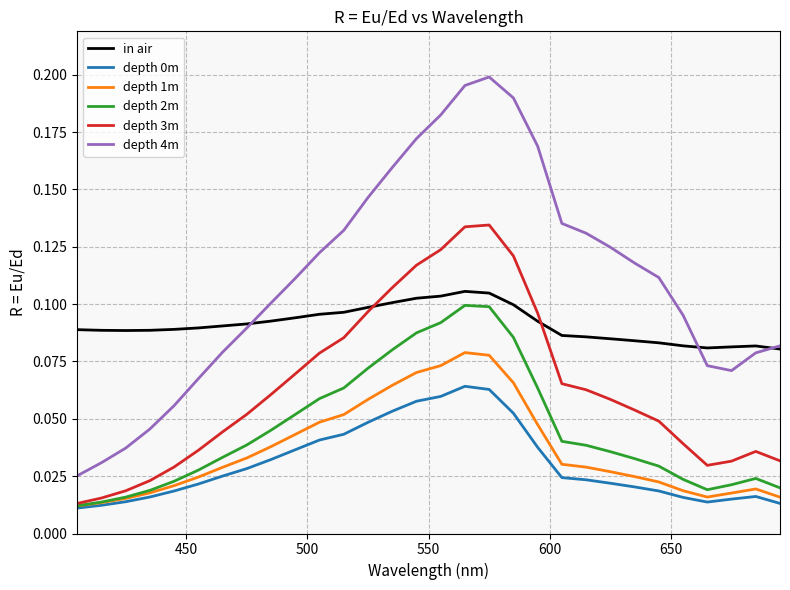

Which series has the largest total across all categories?

depth 4m